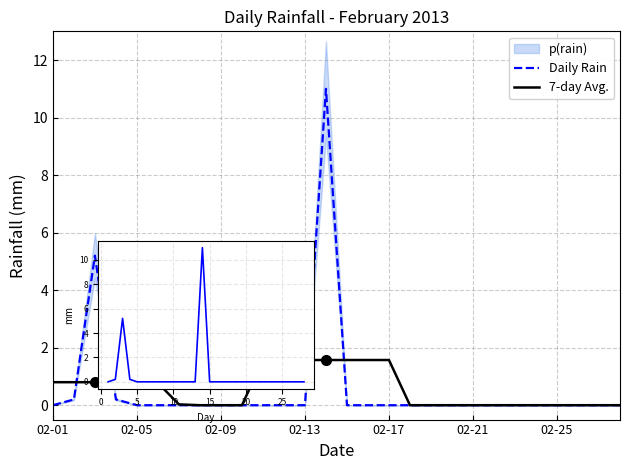

Rank the series by their average value, from lowest to highest.

7-day Avg., Daily Rain